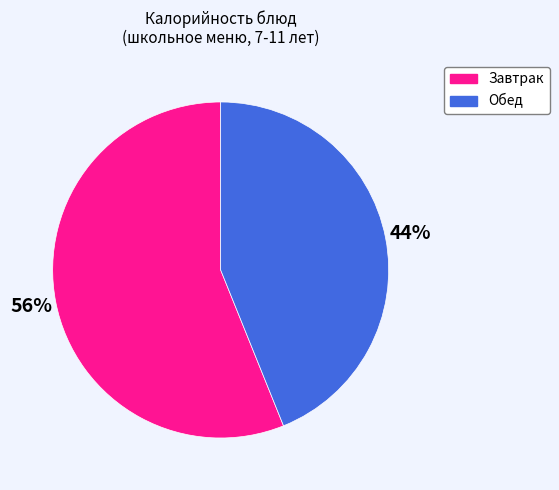

Do Завтрак and Обед together represent more than half of the pie?

Yes